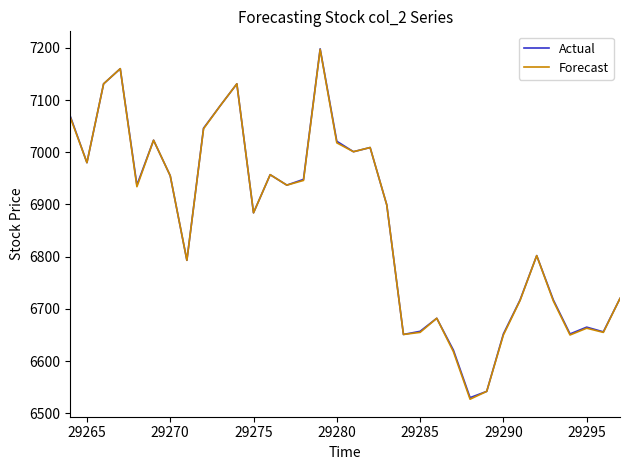

What is the maximum value for Forecast?

7197